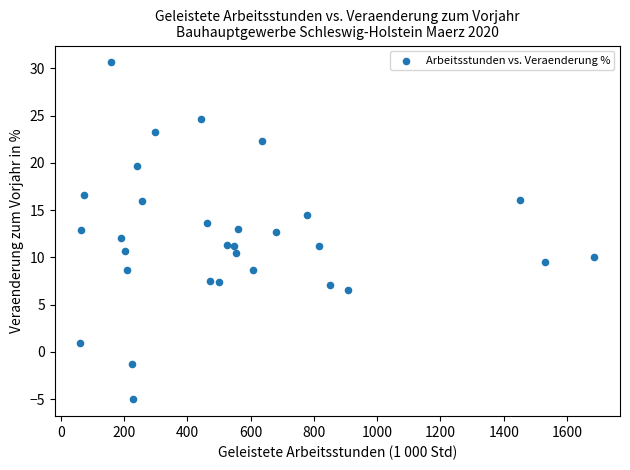

What is the range of X values (max minus min)?

1623.5